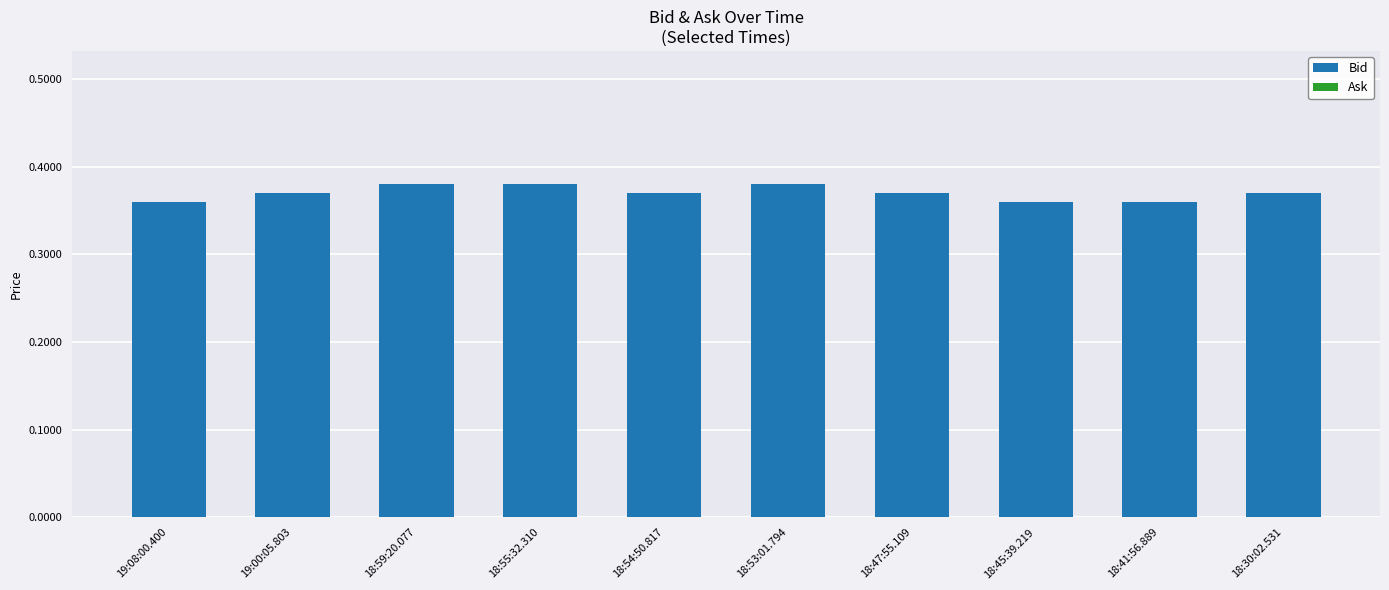

What is the label of the 5th bar from the right?

18:53:01.794